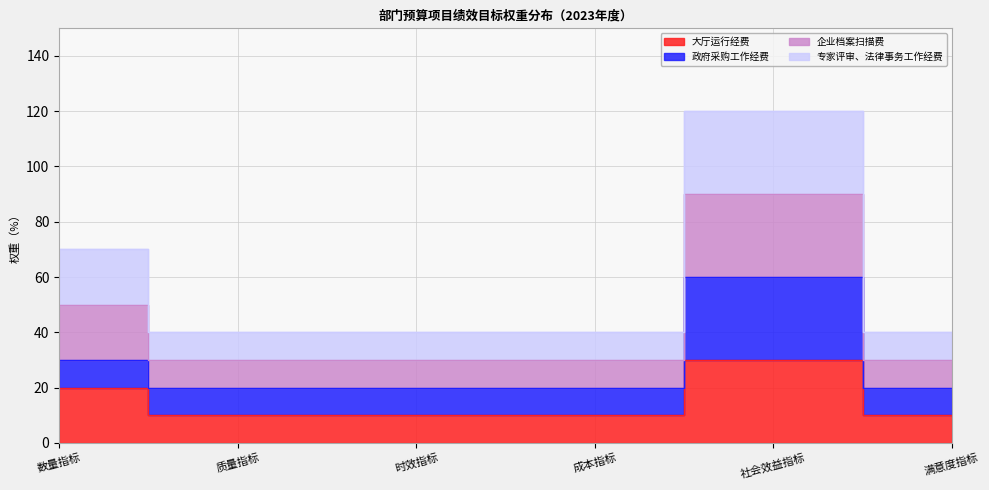

True or false: 专家评审、法律事务工作经费 has a value of 147 at 社会效益指标.

False